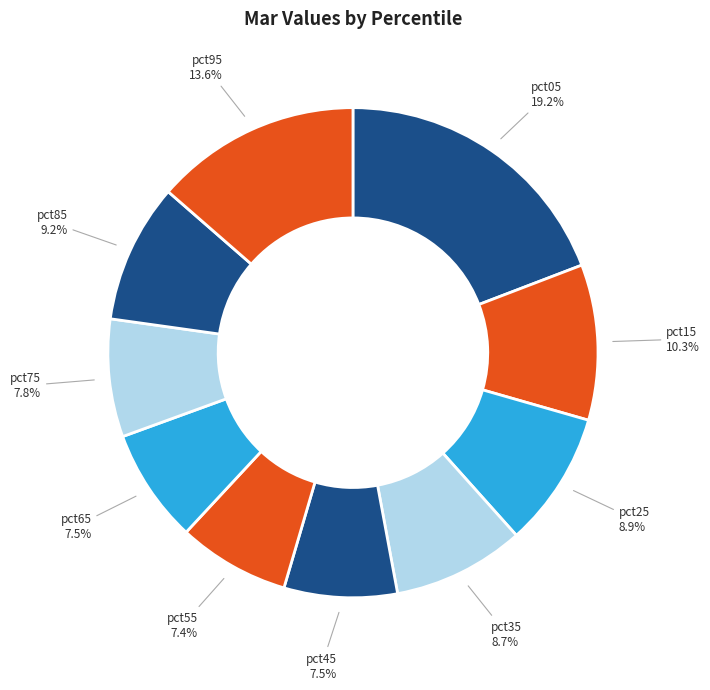

To the nearest percent, what percentage of the pie is pct05?

19%